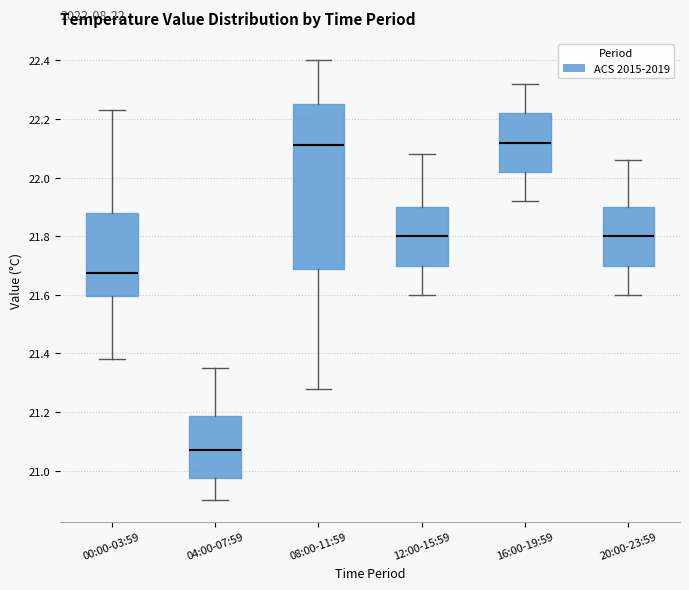

Comparing the boxes themselves (not the whiskers), which one is the tallest?

08:00-11:59